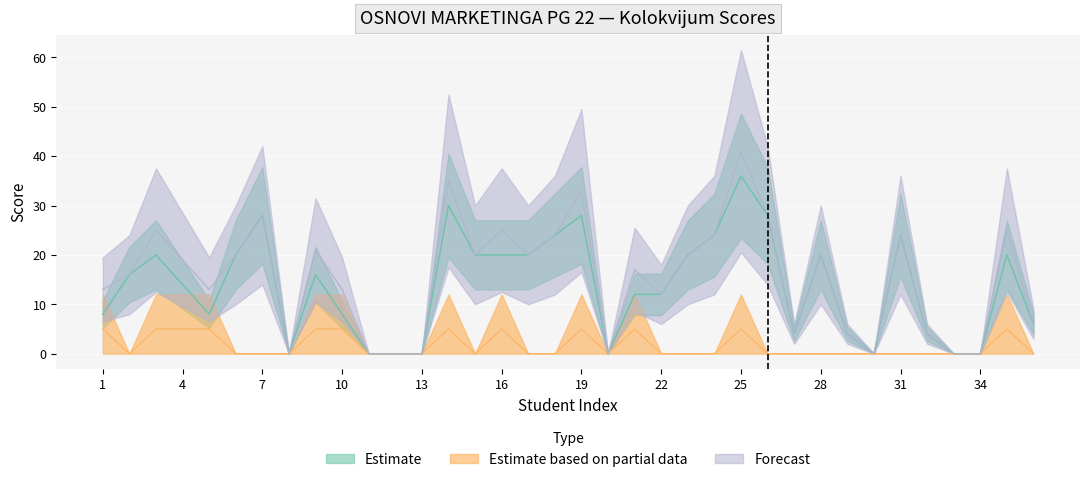

Which series changed the most between 6 and 27?

Estimate